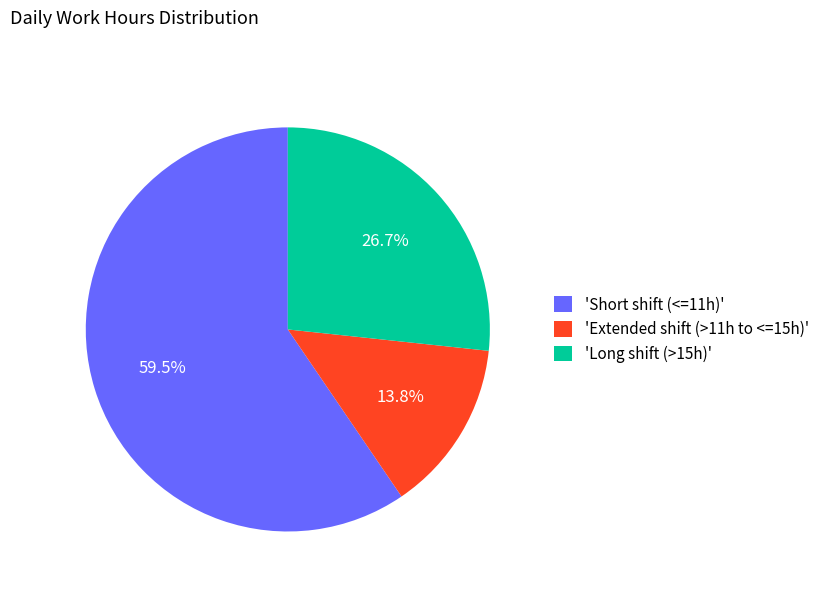

Rank the categories by value from lowest to highest.

'Extended shift (>11h to <=15h)', 'Long shift (>15h)', 'Short shift (<=11h)'